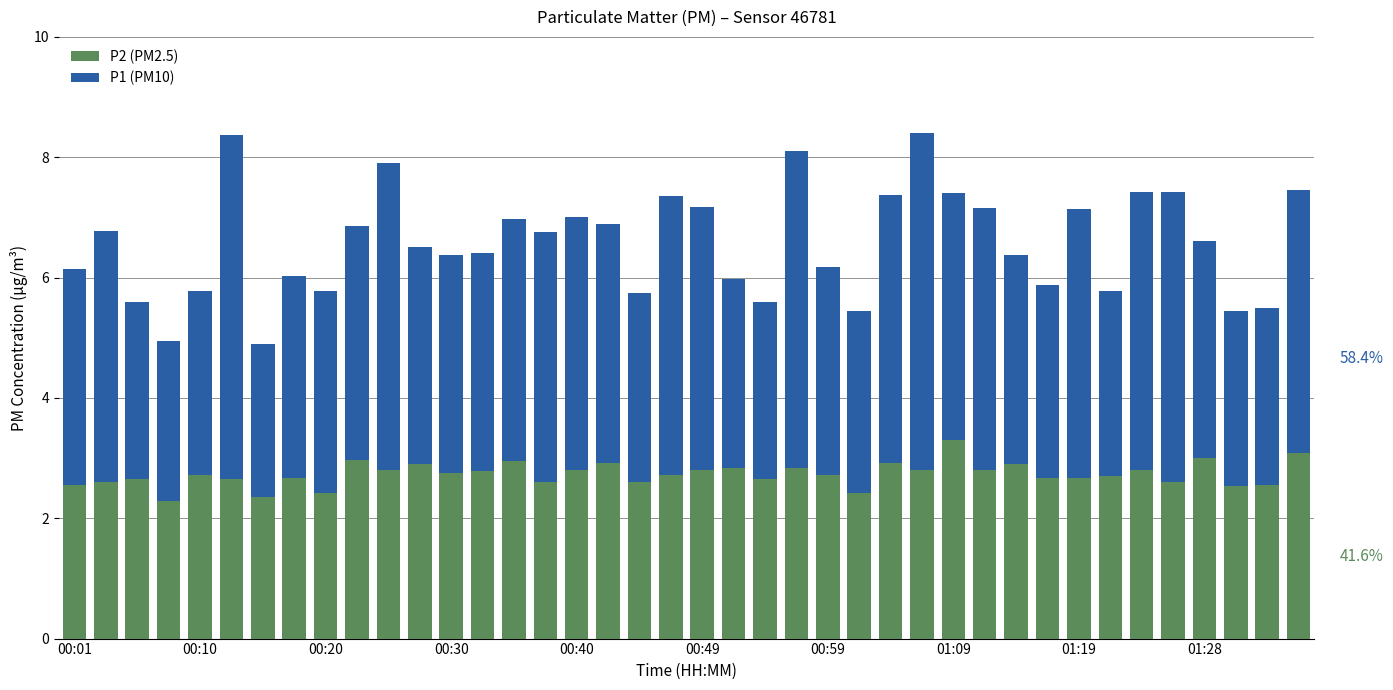

What is the difference between the maximum and minimum values in the P2 (PM2.5) series?

1.0